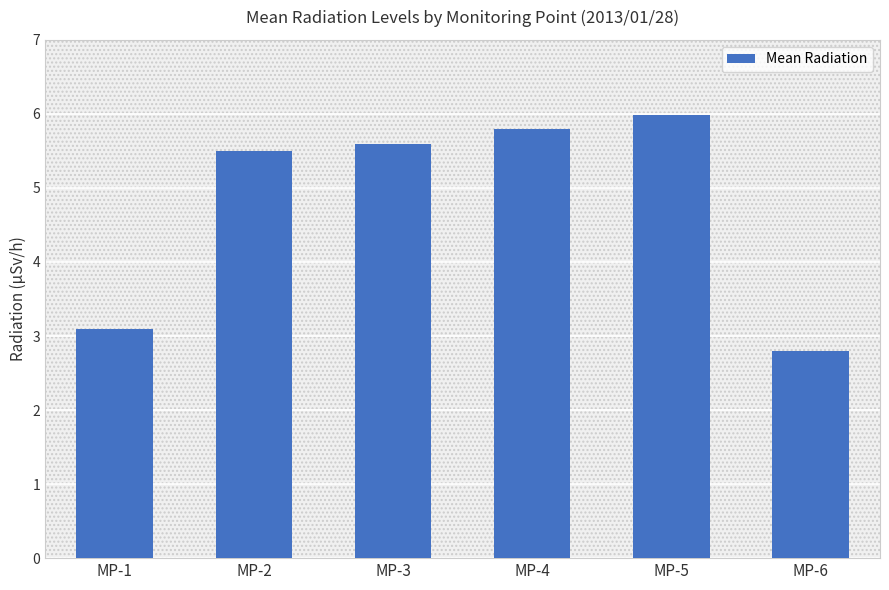

Approximately how many times larger is the value at MP-1 compared to MP-6?

1.1